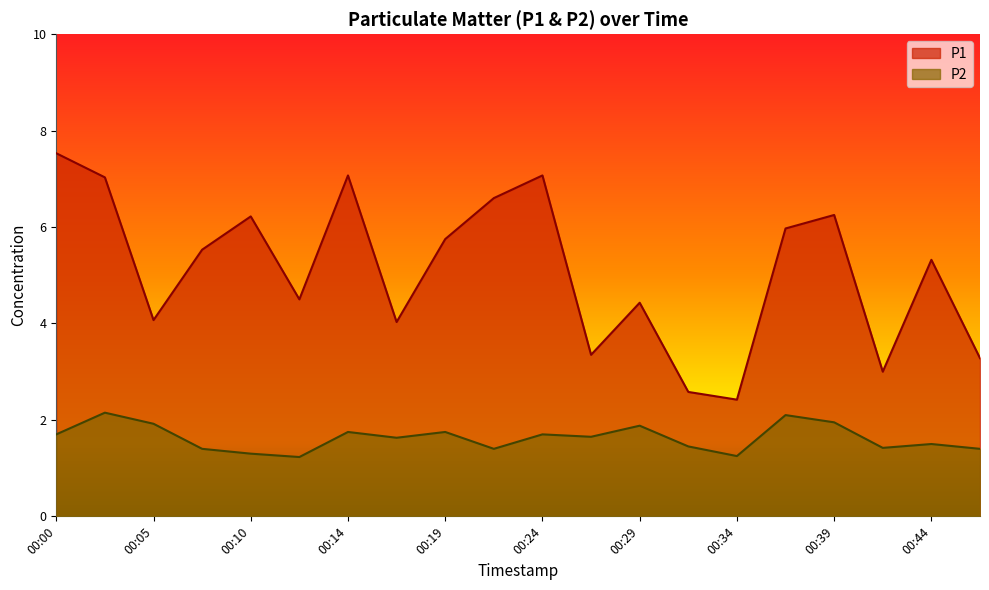

What is the sum of the P2 values at 00:07 and 00:02?

3.5